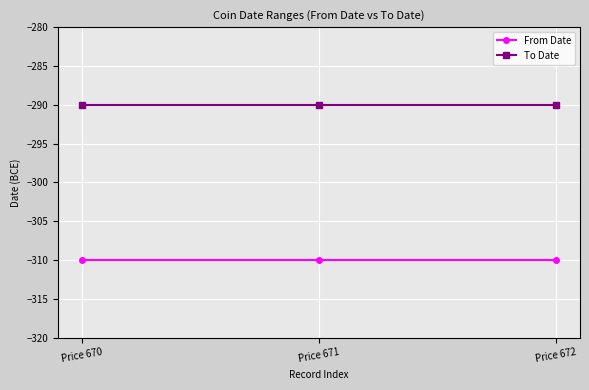

Reading right to left, transcribe all the data shown in this chart.

From Date: -310	-310	-310
To Date: -290	-290	-290